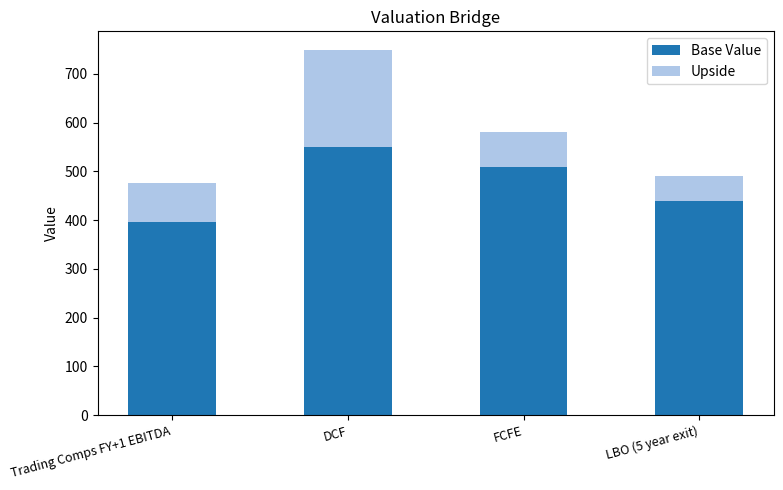

What are all the series names shown in the legend?

Base Value, Upside